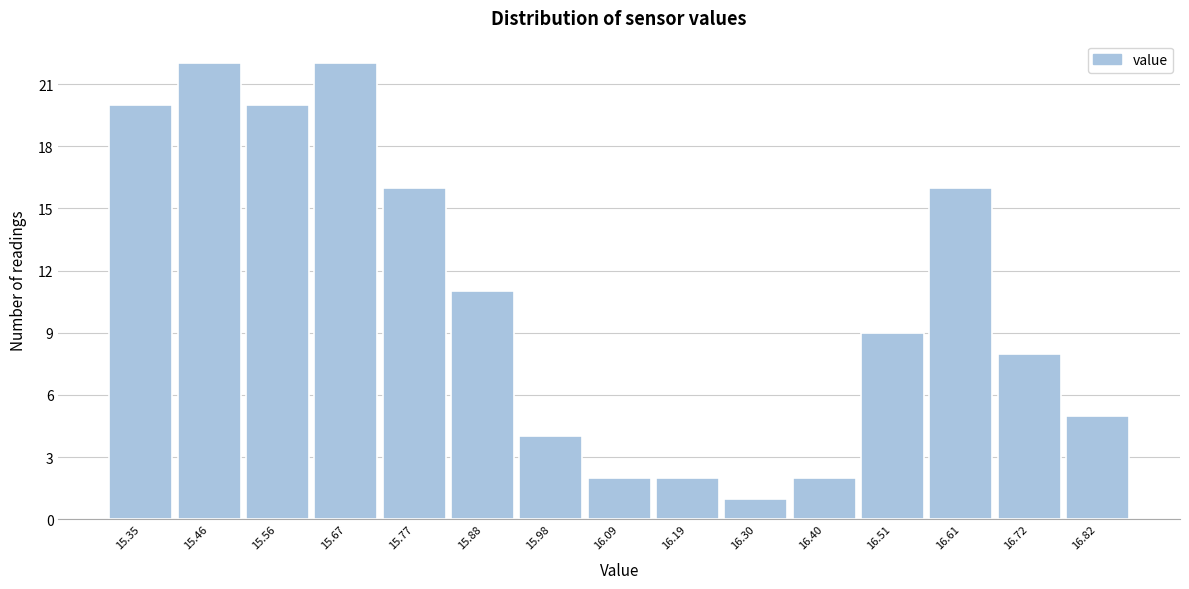

Reading left to right, transcribe all the data shown in this chart.

20	22	20	22	16	11	4	2	2	1	2	9	16	8	5